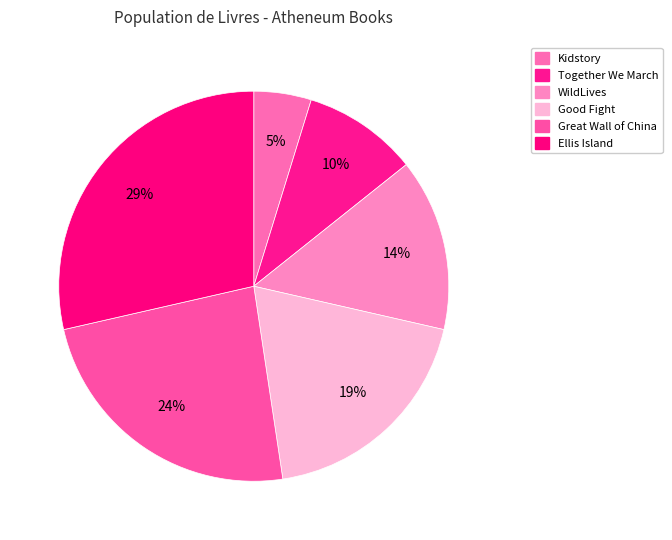

To the nearest percent, what percentage of the pie is Together We March?

10%